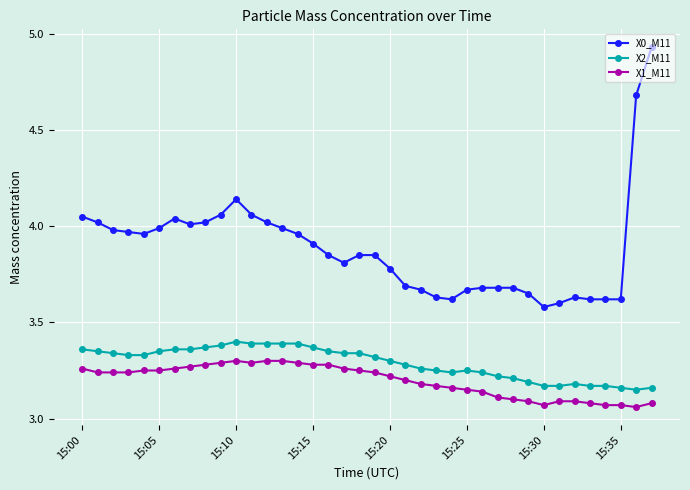

Which series has the widest spread of values?

X0_M11